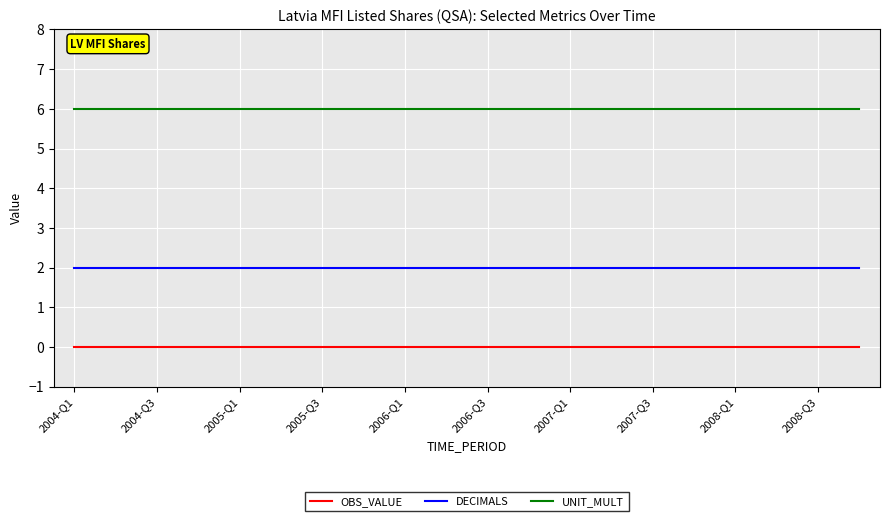

True or false: DECIMALS and OBS_VALUE intersect in this chart.

False